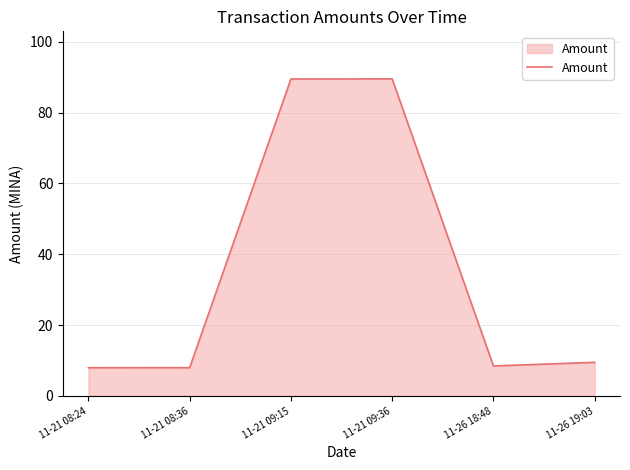

The chart shows a value of 57.8 at 11-21 09:15. True or false?

False